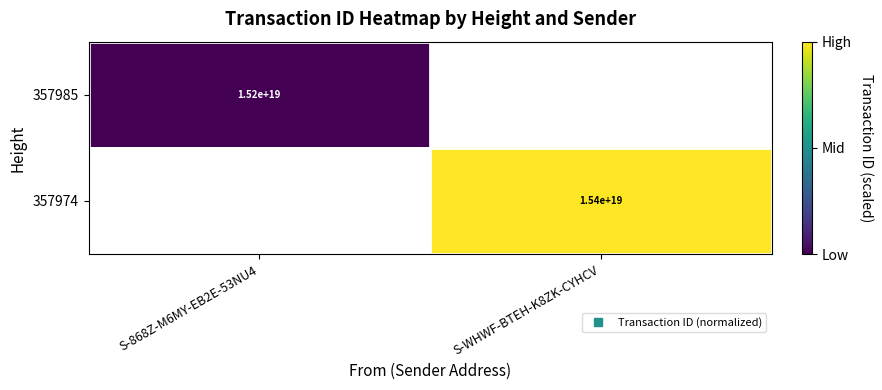

How many data points does each series have?

2